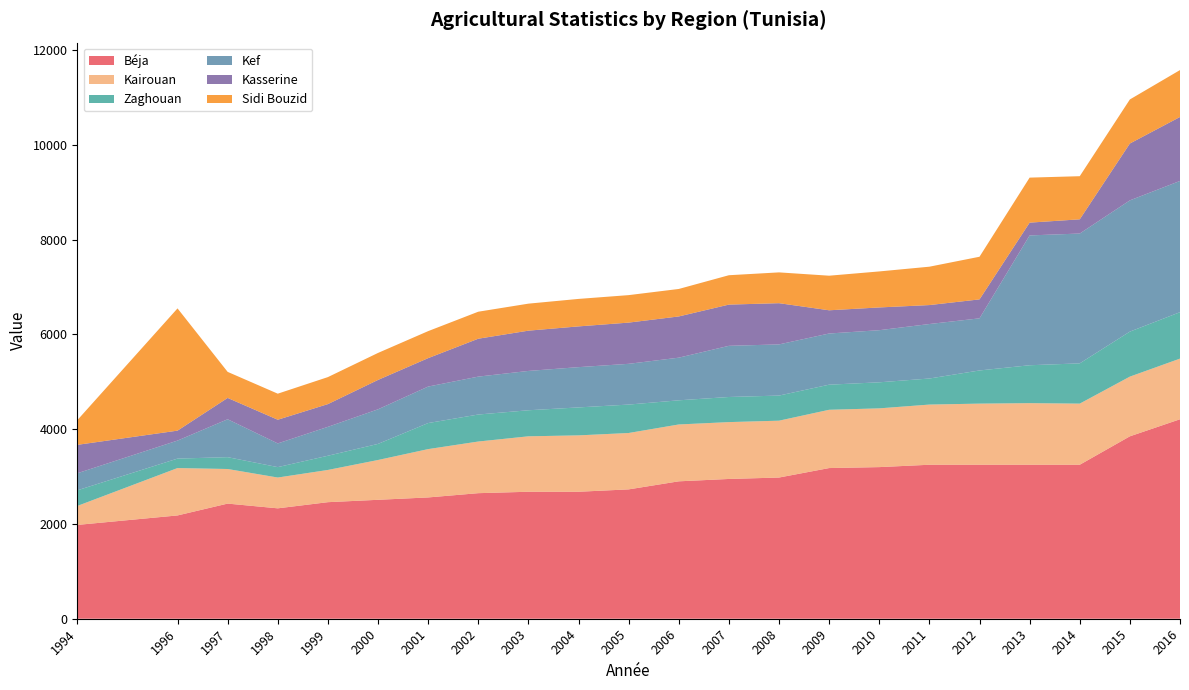

Reading left to right, transcribe all the data shown in this chart.

Béja: 1994=1980	1996=2180	1997=2430	1998=2330	1999=2460	2000=2510	2001=2560	2002=2650	2003=2680	2004=2680	2005=2730	2006=2900	2007=2950	2008=2980	2009=3180	2010=3200	2011=3250	2012=3250	2013=3250	2014=3250	2015=3850	2016=4210
Kairouan: 1994=400	1996=1000	1997=730	1998=650	1999=680	2000=840	2001=1020	2002=1090	2003=1170	2004=1190	2005=1190	2006=1200	2007=1200	2008=1200	2009=1230	2010=1240	2011=1270	2012=1290	2013=1300	2014=1290	2015=1260	2016=1280
Zaghouan: 1994=330	1996=200	1997=250	1998=220	1999=300	2000=340	2001=550	2002=570	2003=550	2004=590	2005=600	2006=510	2007=530	2008=530	2009=530	2010=550	2011=550	2012=700	2013=800	2014=850	2015=950	2016=980
Kef: 1994=360	1996=380	1997=800	1998=500	1999=610	2000=730	2001=770	2002=800	2003=830	2004=850	2005=860	2006=900	2007=1080	2008=1080	2009=1080	2010=1100	2011=1150	2012=1100	2013=2740	2014=2740	2015=2770	2016=2770
Kasserine: 1994=600	1996=210	1997=450	1998=500	1999=480	2000=620	2001=600	2002=800	2003=850	2004=860	2005=870	2006=870	2007=870	2008=870	2009=490	2010=480	2011=400	2012=400	2013=270	2014=300	2015=1200	2016=1350
Sidi Bouzid: 1994=520	1996=2580	1997=550	1998=550	1999=570	2000=570	2001=570	2002=570	2003=570	2004=580	2005=580	2006=580	2007=620	2008=650	2009=730	2010=760	2011=810	2012=900	2013=950	2014=910	2015=930	2016=990